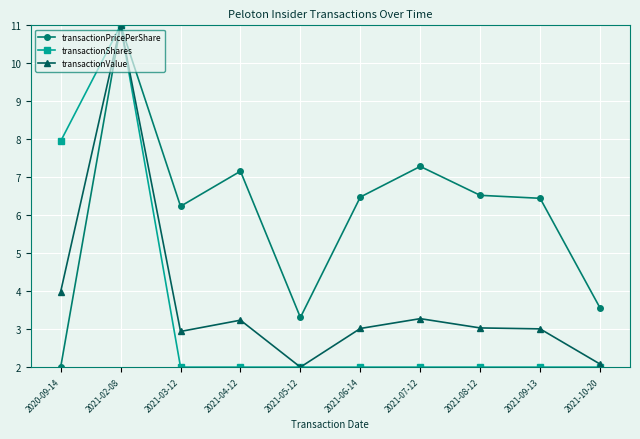

What is the total value across all series at 2021-02-08?

33.0